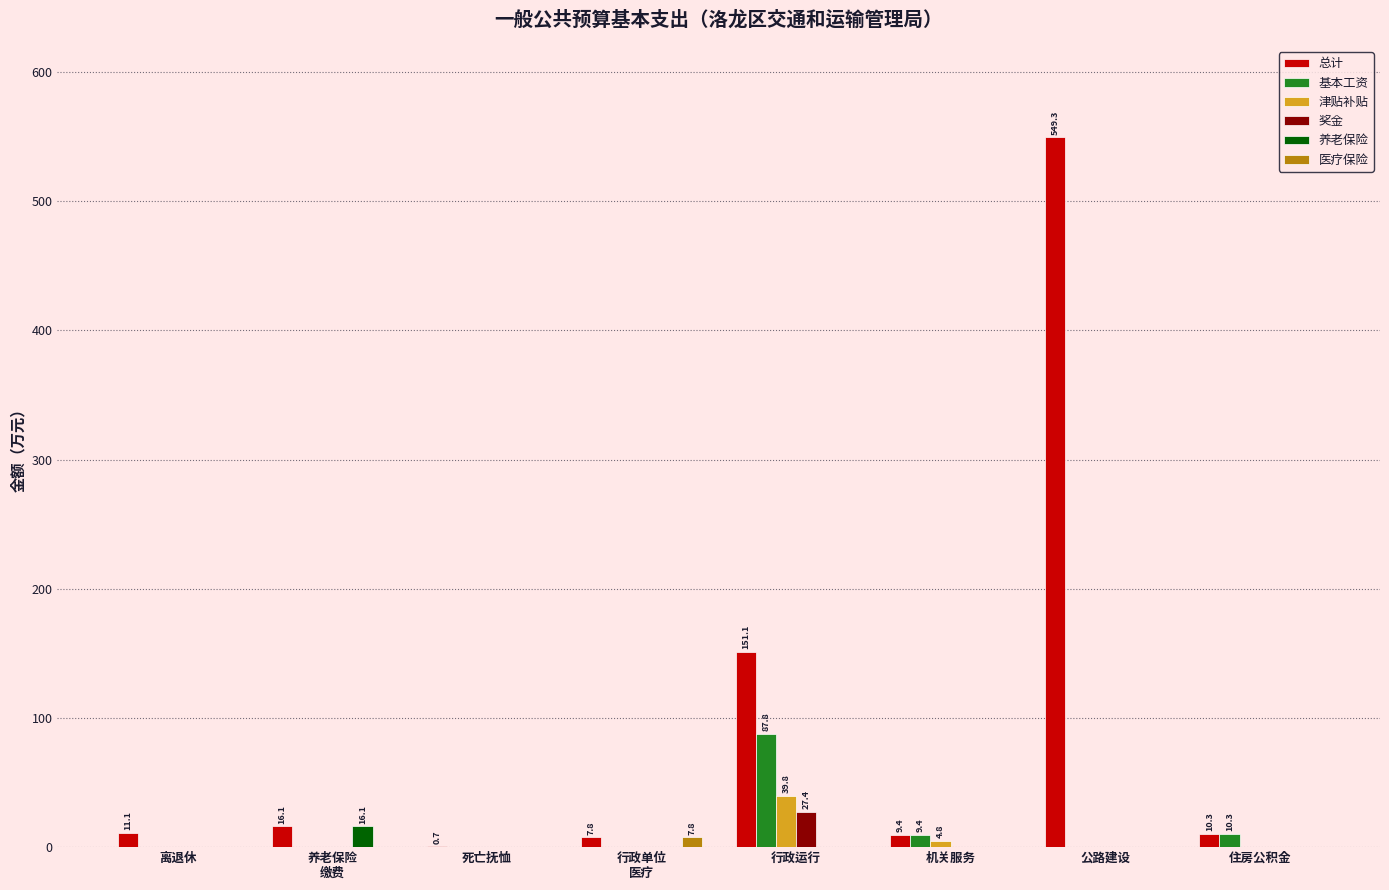

The value of 奖金 at 死亡抚恤 is 0.0. True or false?

True